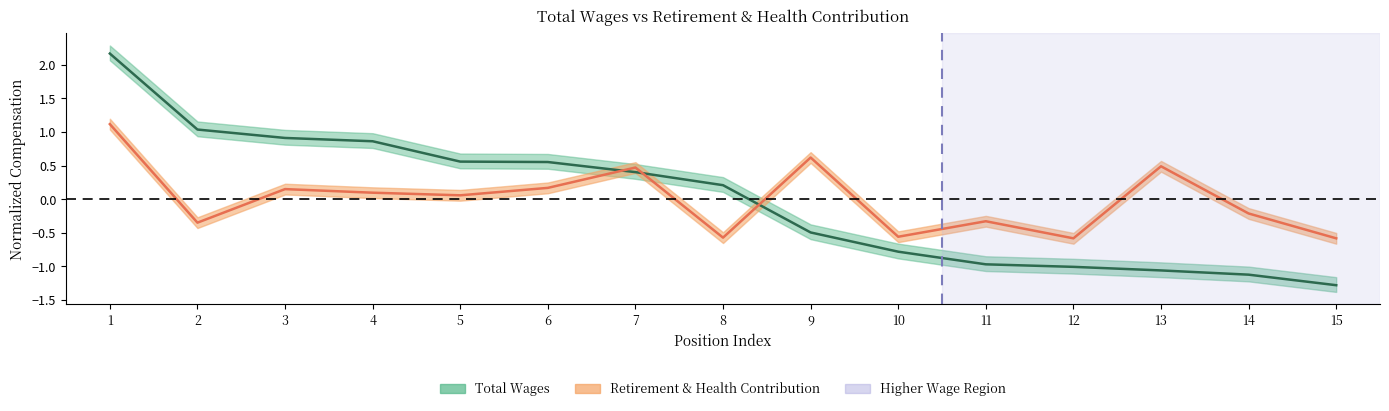

How many values in the Retirement & Health (center) series are below 0?

7